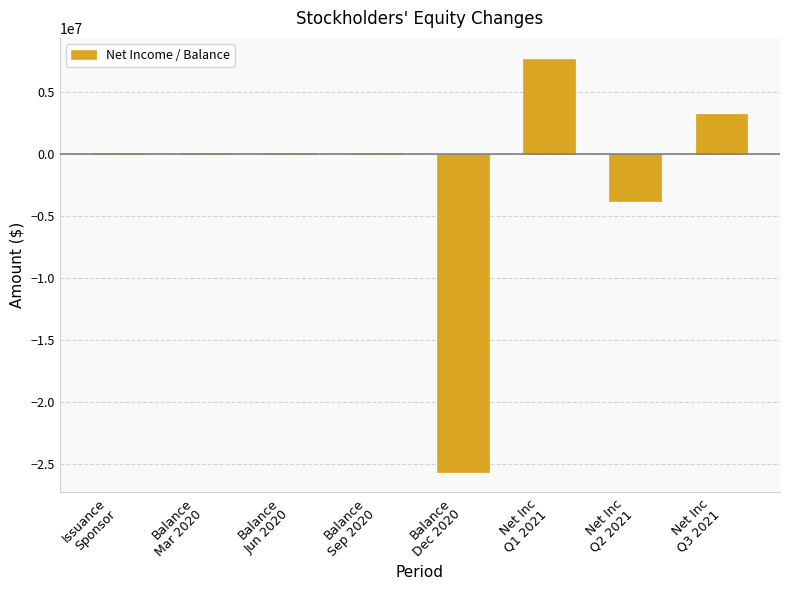

Are the bars horizontal?

No